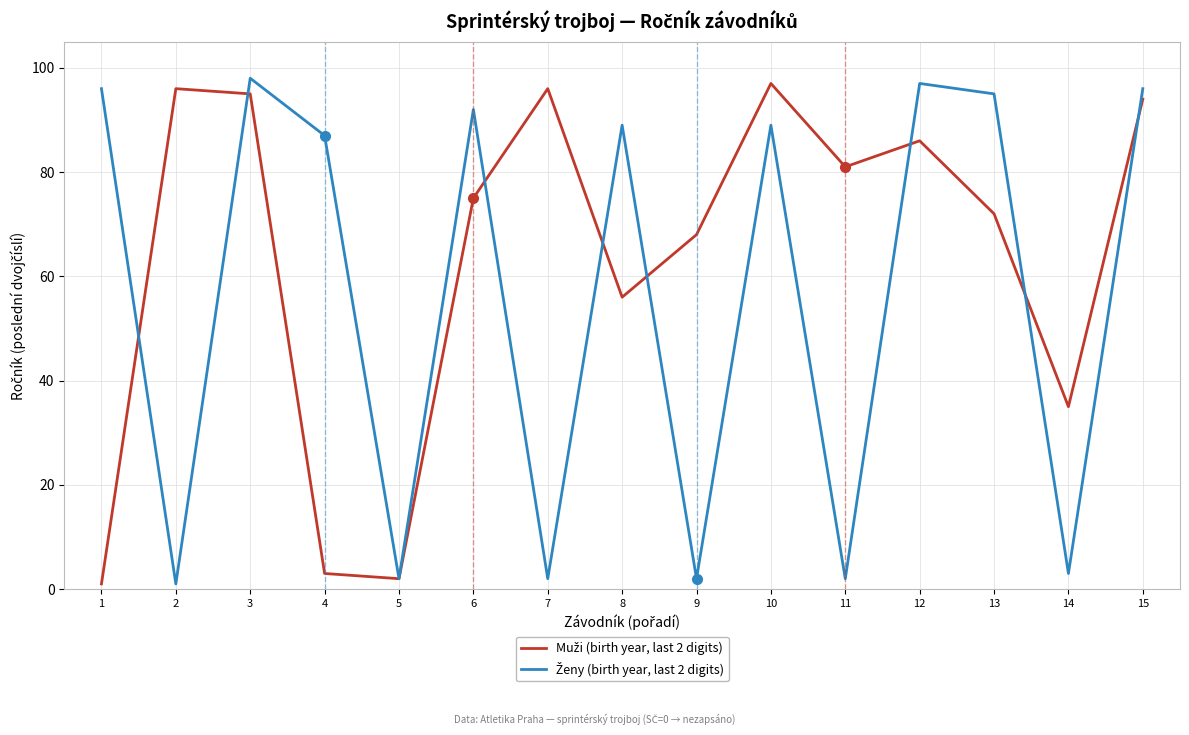

What is the maximum value shown in the chart?

98